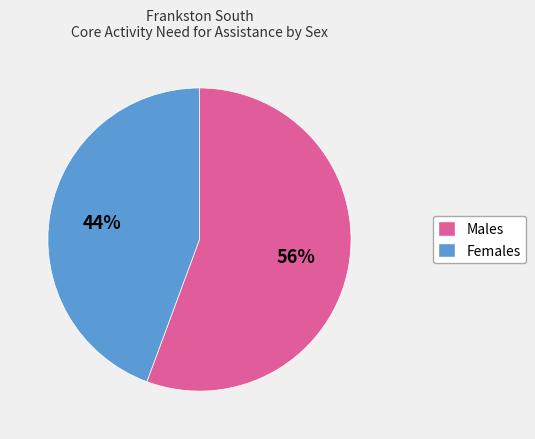

To the nearest percent, what is the average slice percentage?

50%